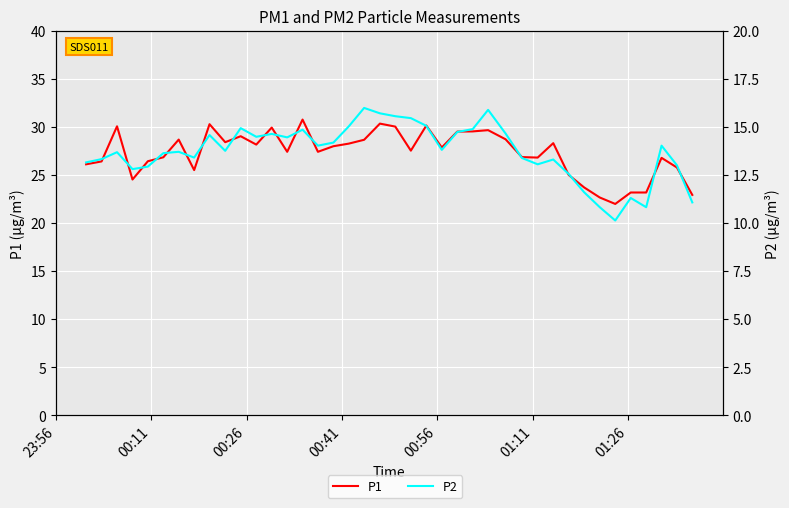

Which series has the widest spread of values?

P1